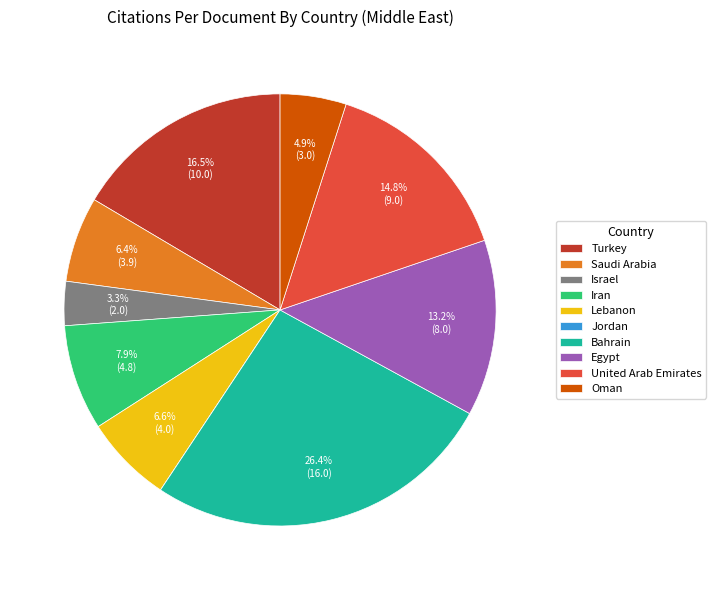

Do Bahrain and Lebanon together represent more than half of the pie?

No